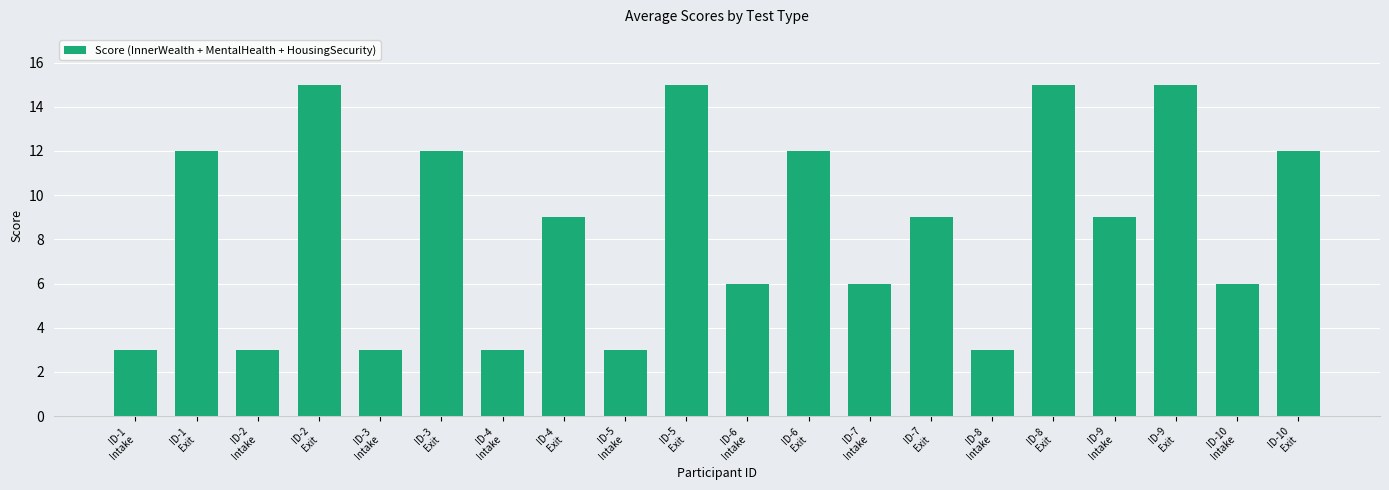

What is the smallest value displayed?

3